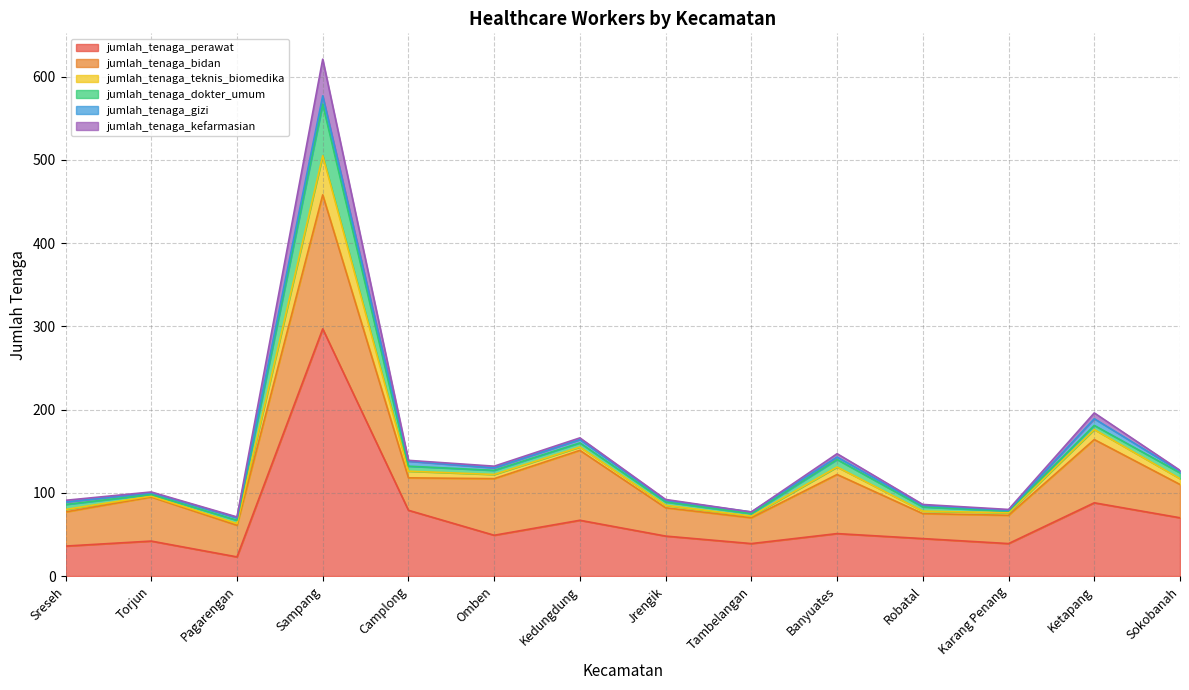

What position from the left is Banyuates?

10